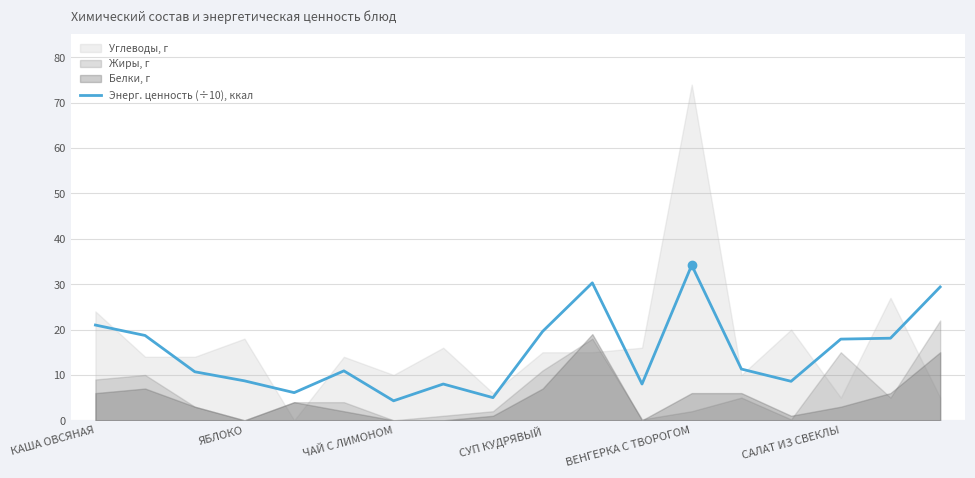

At which label does Энерг. ценность (÷10), ккал reach its peak?

ВЕНГЕРКА С ТВОРОГОМ